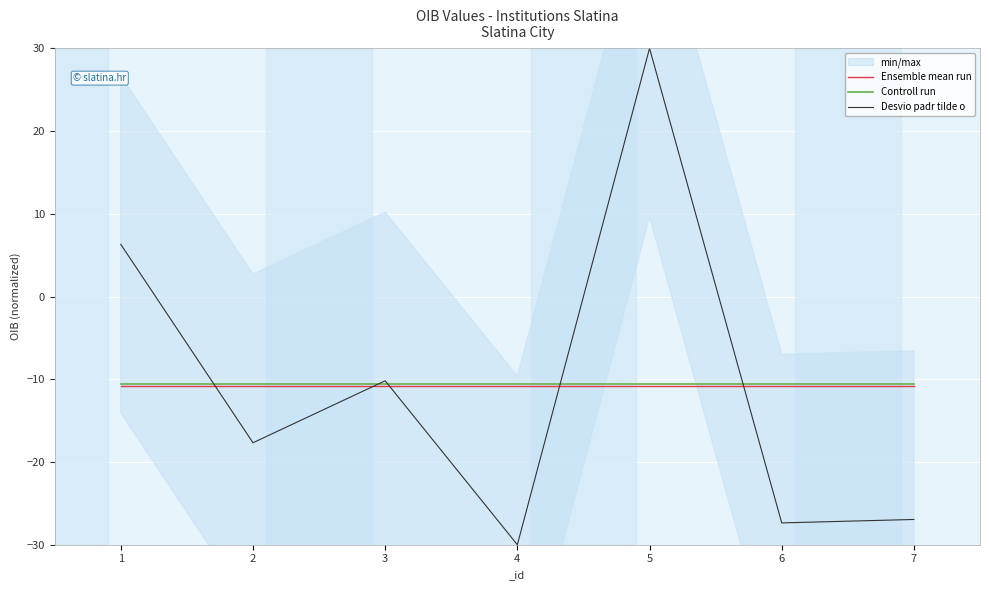

How many lines are shown in the chart?

3